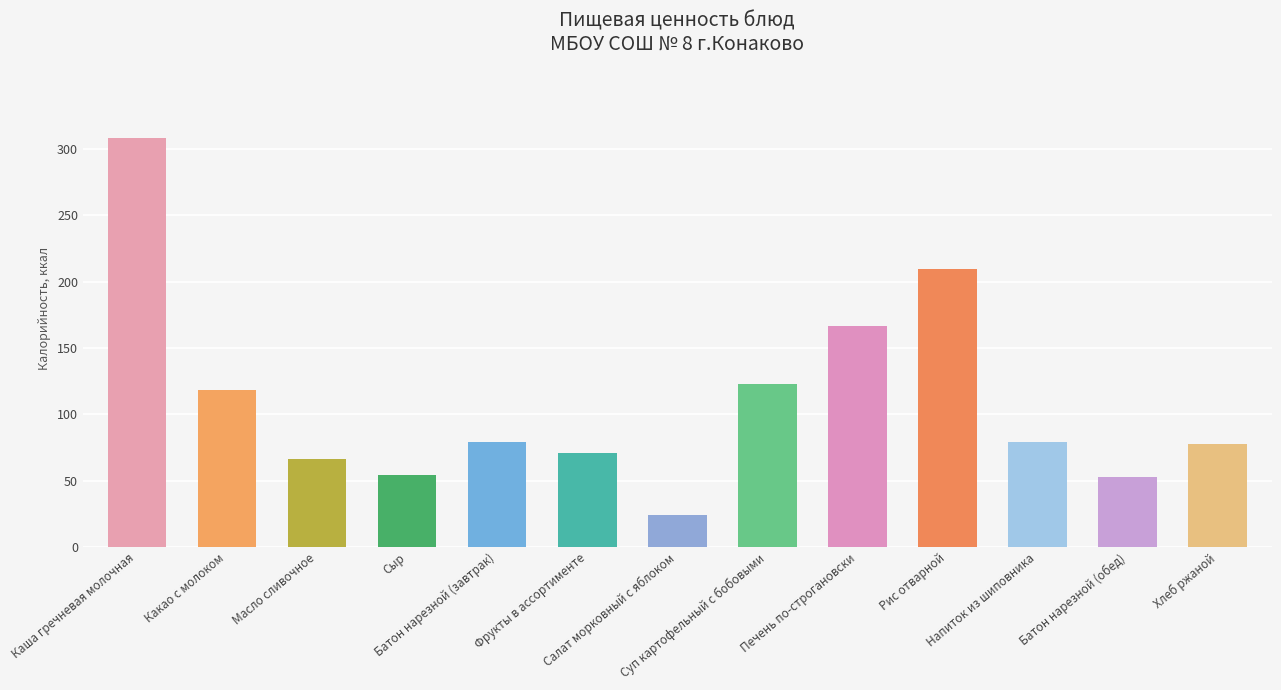

What is the label of the 10th bar from the left?

Рис отварной